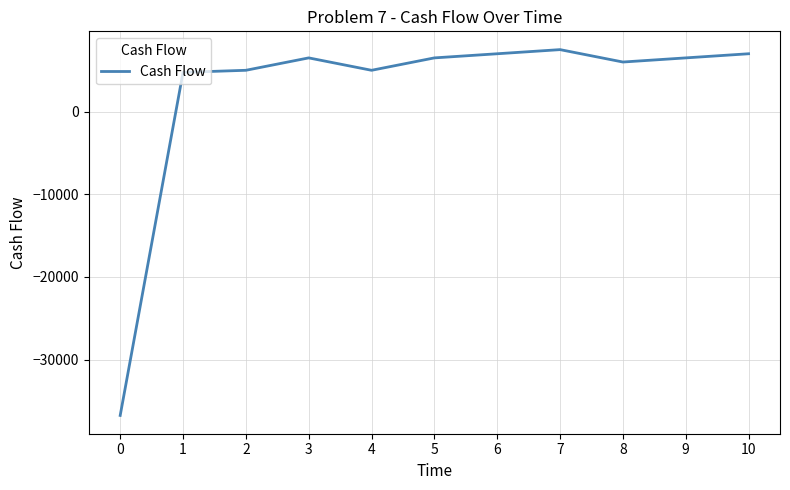

Which label corresponds to the largest value in the chart?

7